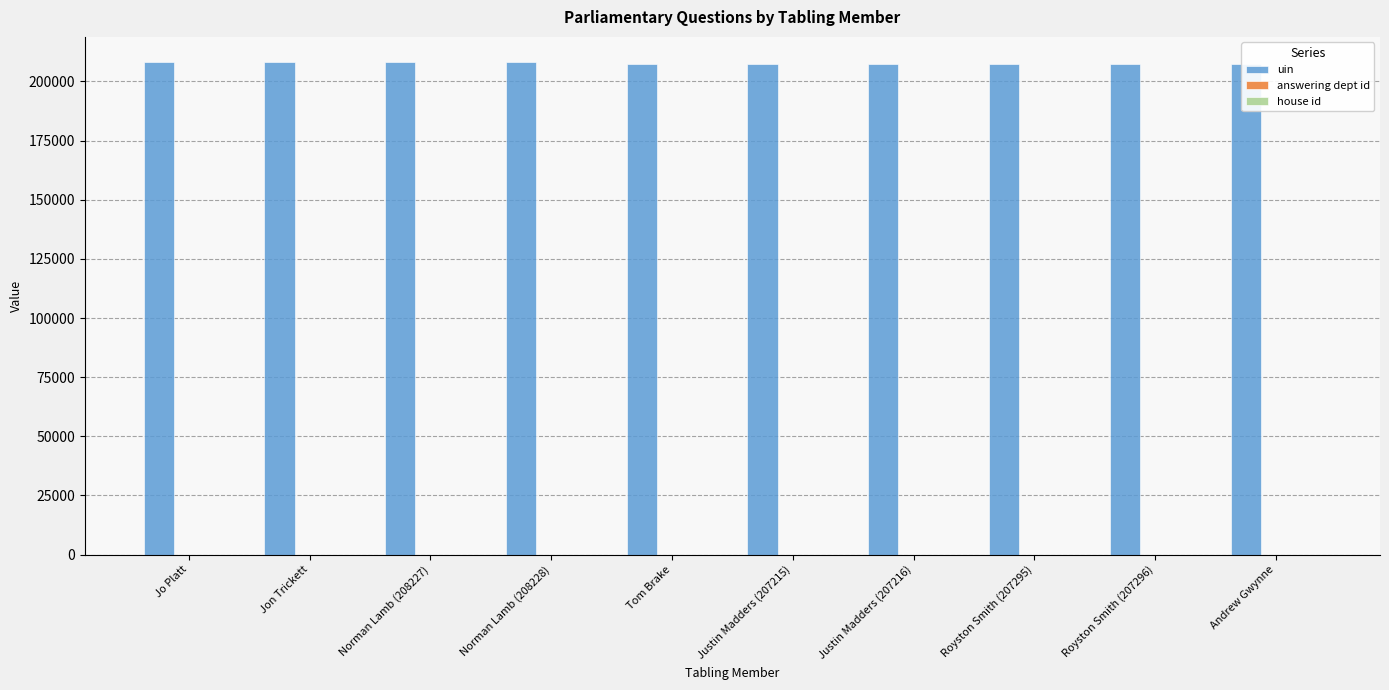

Which series has the largest total across all categories?

uin